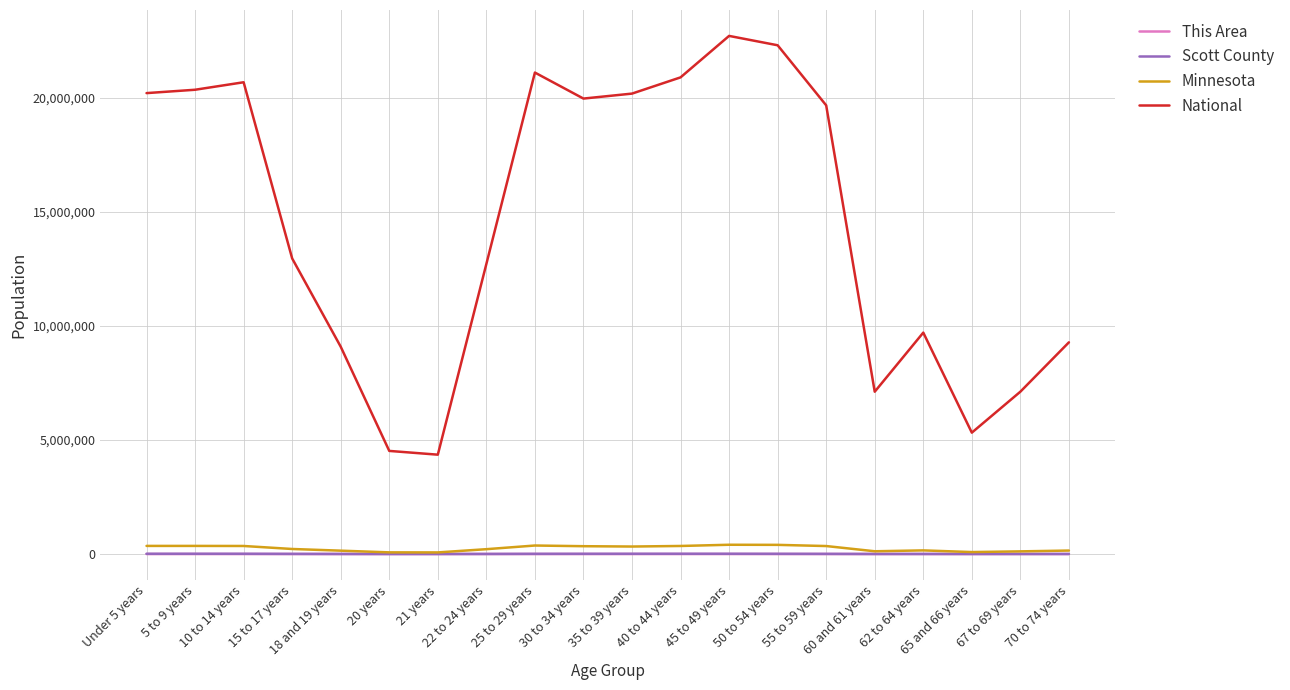

True or false: National and Minnesota cross at least once.

False